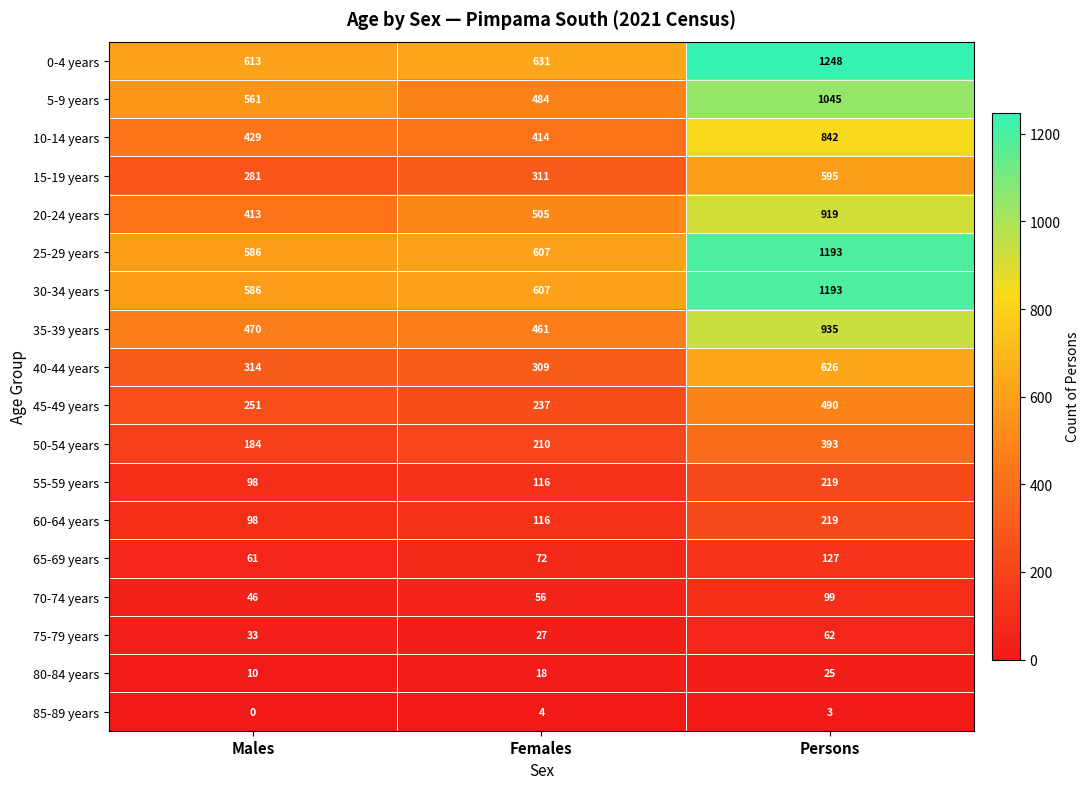

What is the spread (max minus min) of values at Persons?

1245